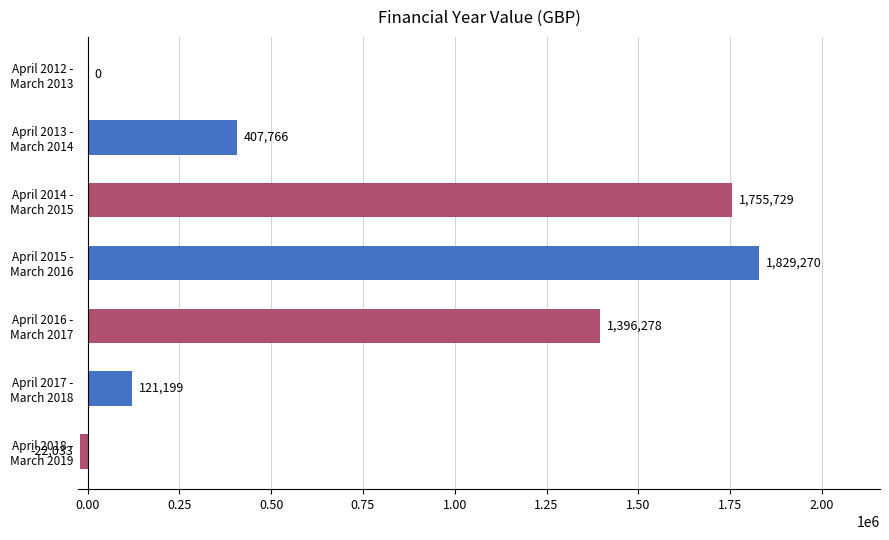

What is the greatest value displayed?

1829270